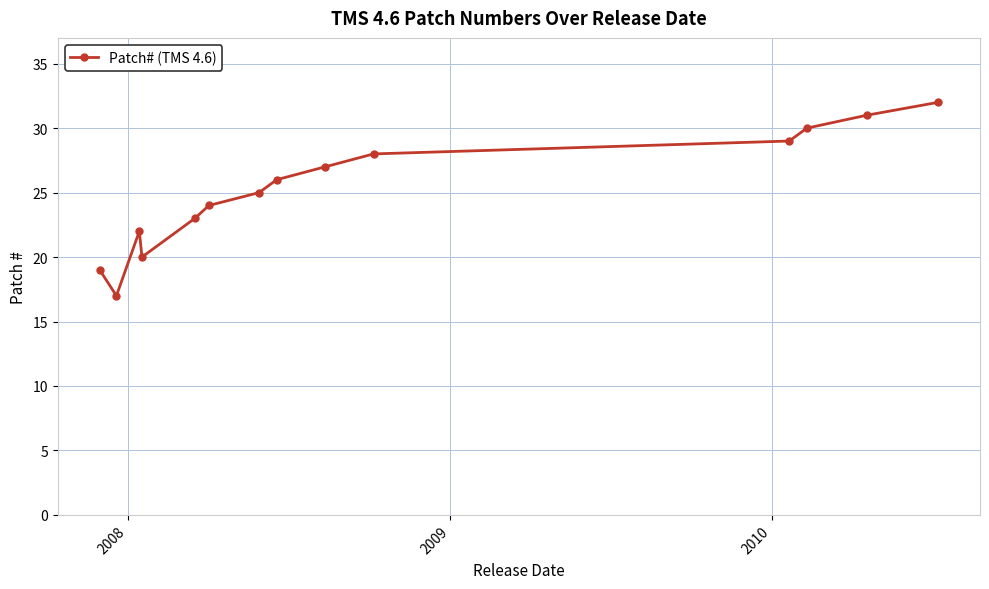

Reading right to left, list all the values displayed in this chart.

32	31	30	29	28	27	26	25	24	23	20	22	17	19